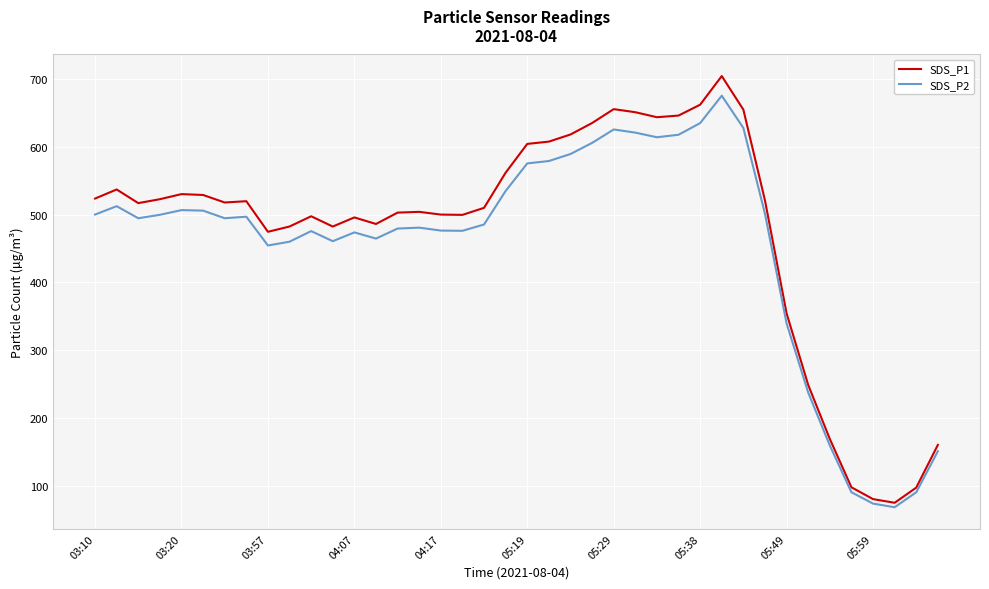

Which series has the largest range (max minus min)?

SDS_P1